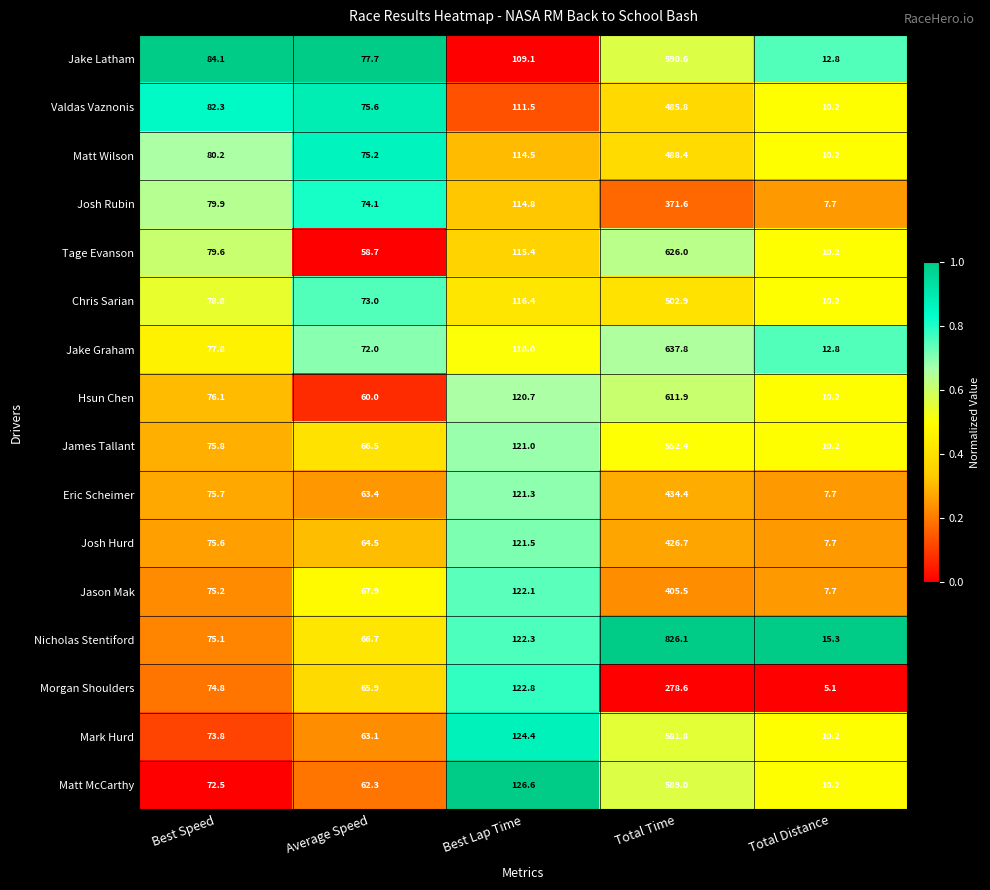

Read the Matt Wilson value at Total Distance.

10.2